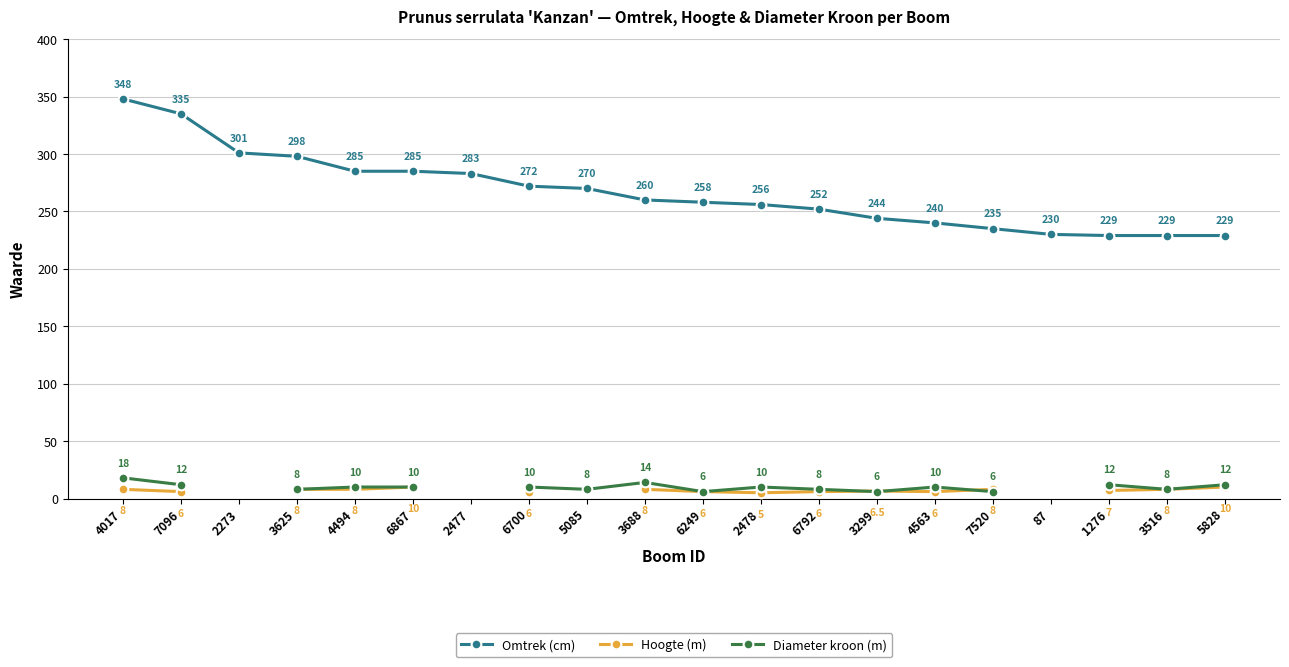

List the series in order of their peak value, highest first.

Omtrek (cm), Diameter kroon (m), Hoogte (m)